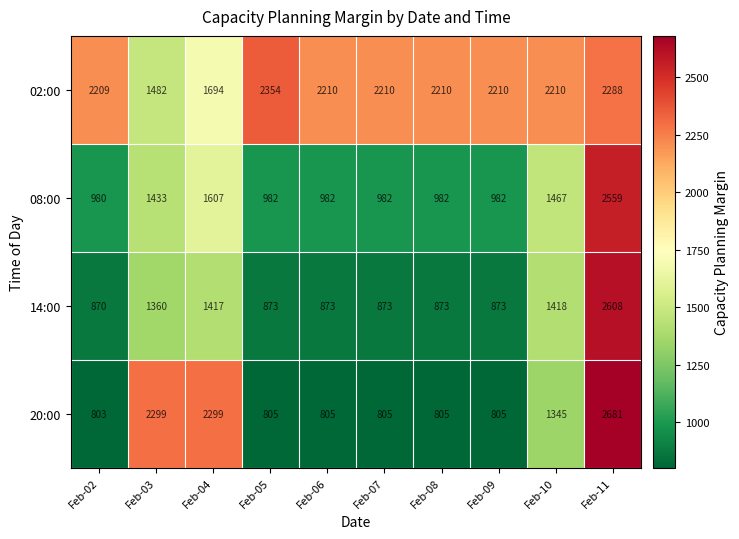

What is the spread (max minus min) of values at Feb-02?

1406